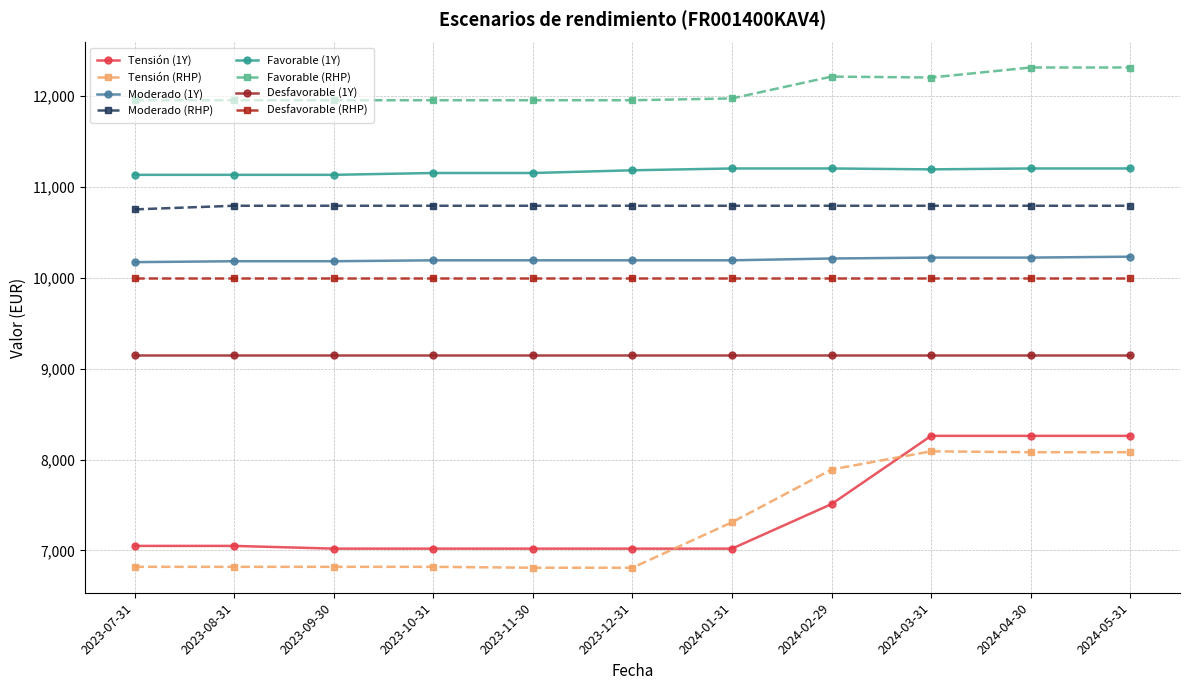

True or false: Moderado (RHP) has a value of 3362 at 2024-01-31.

False